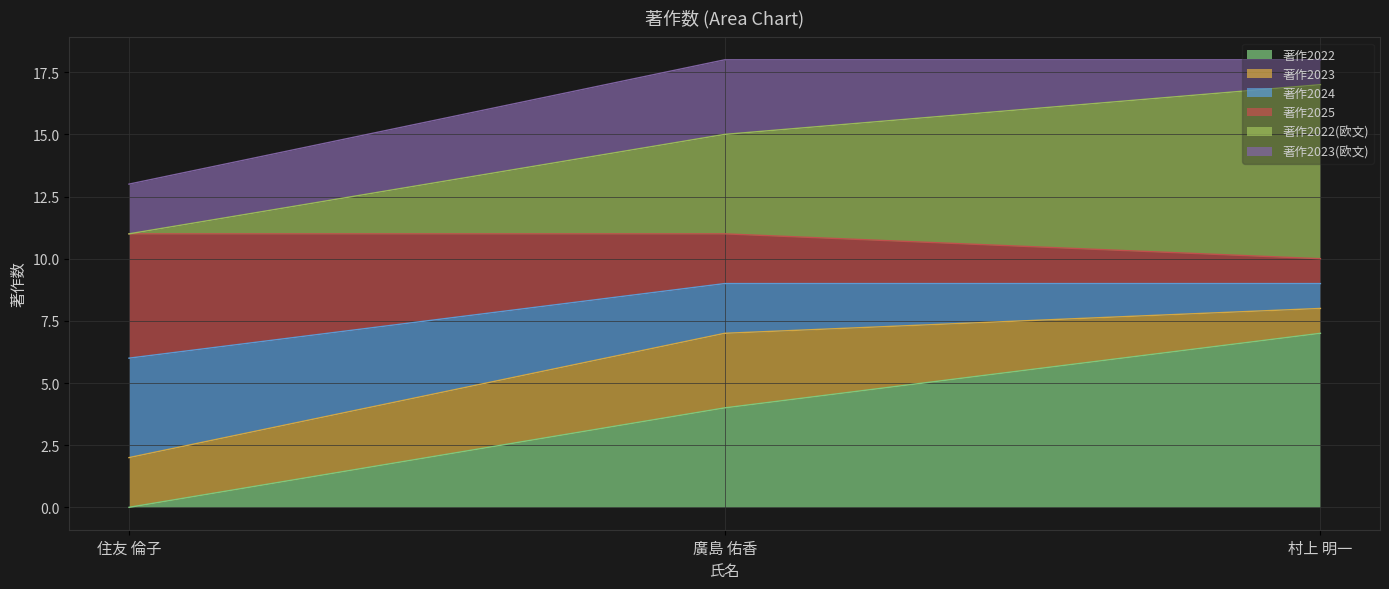

Between 住友 倫子 and 村上 明一, which is larger?

村上 明一